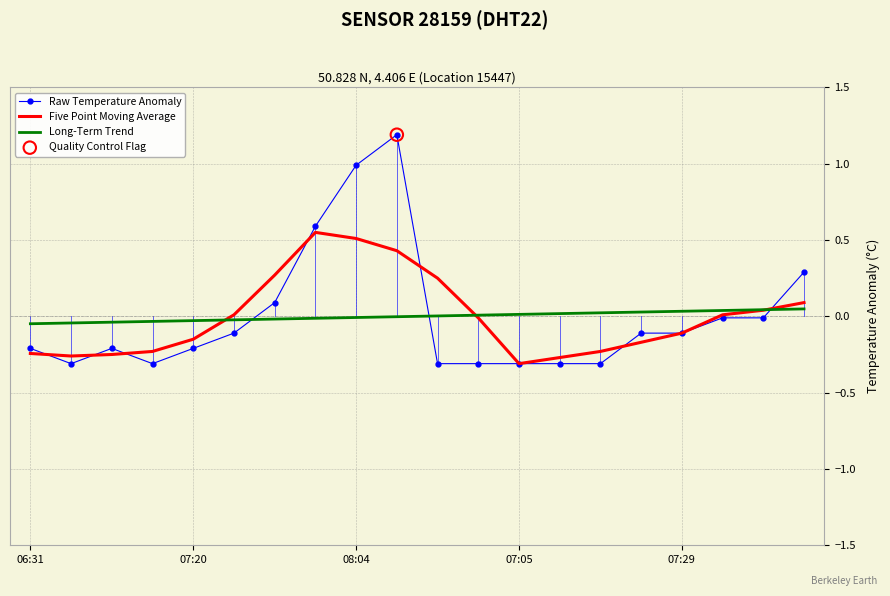

Which series has the widest spread of values?

Raw Temperature Anomaly